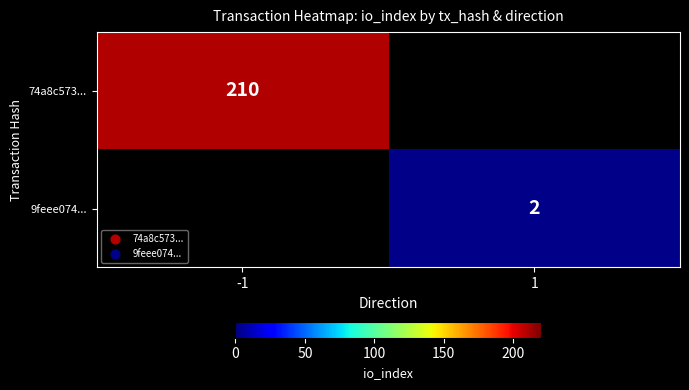

The 74a8c573... series shows 112 at -1. True or false?

False